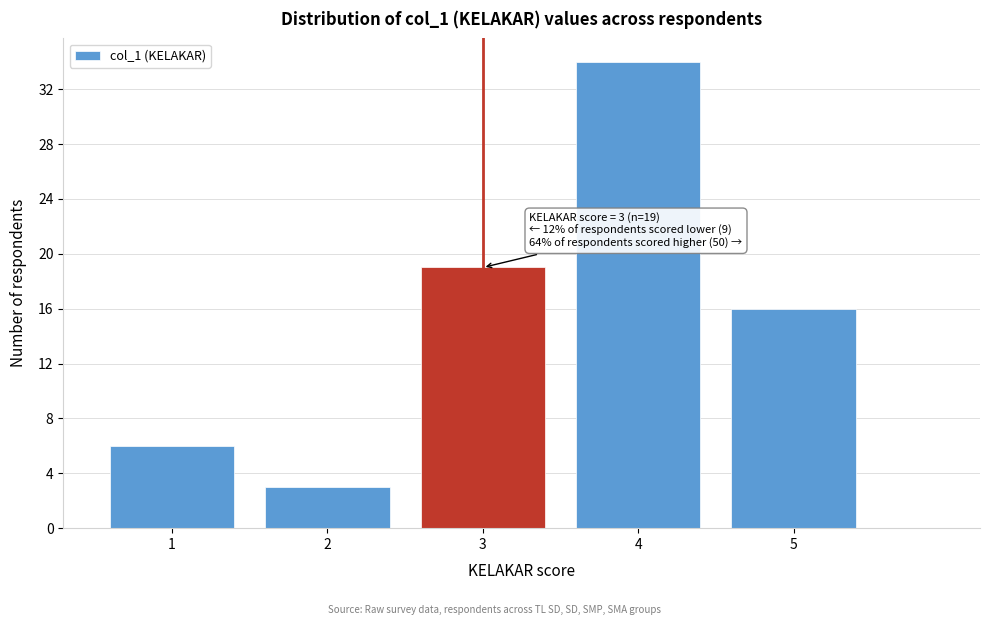

Reading left to right, transcribe all the data shown in this chart.

1=6	2=3	3=19	4=34	5=16